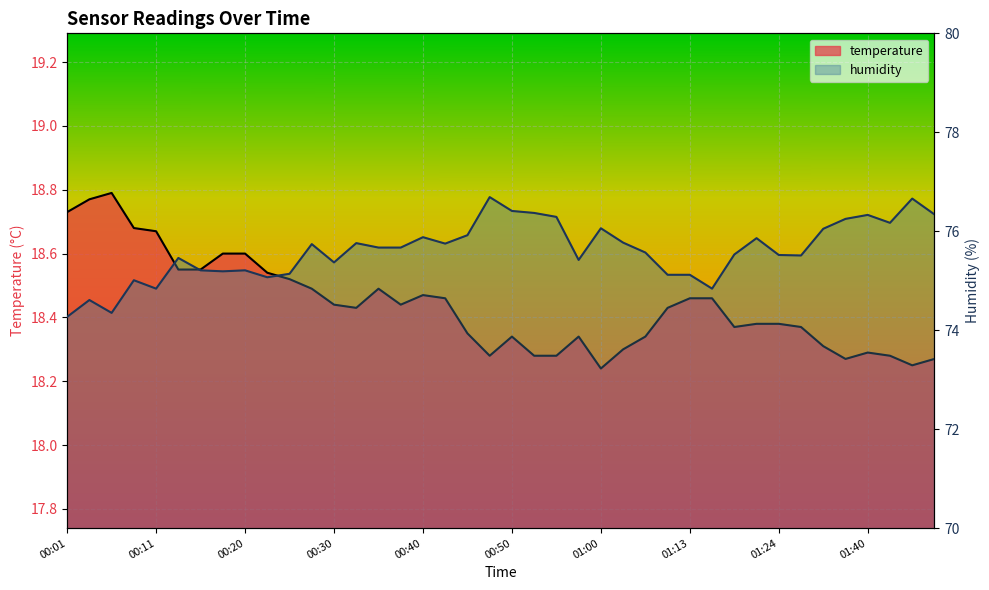

What is the total value across all series at 01:45?

94.9